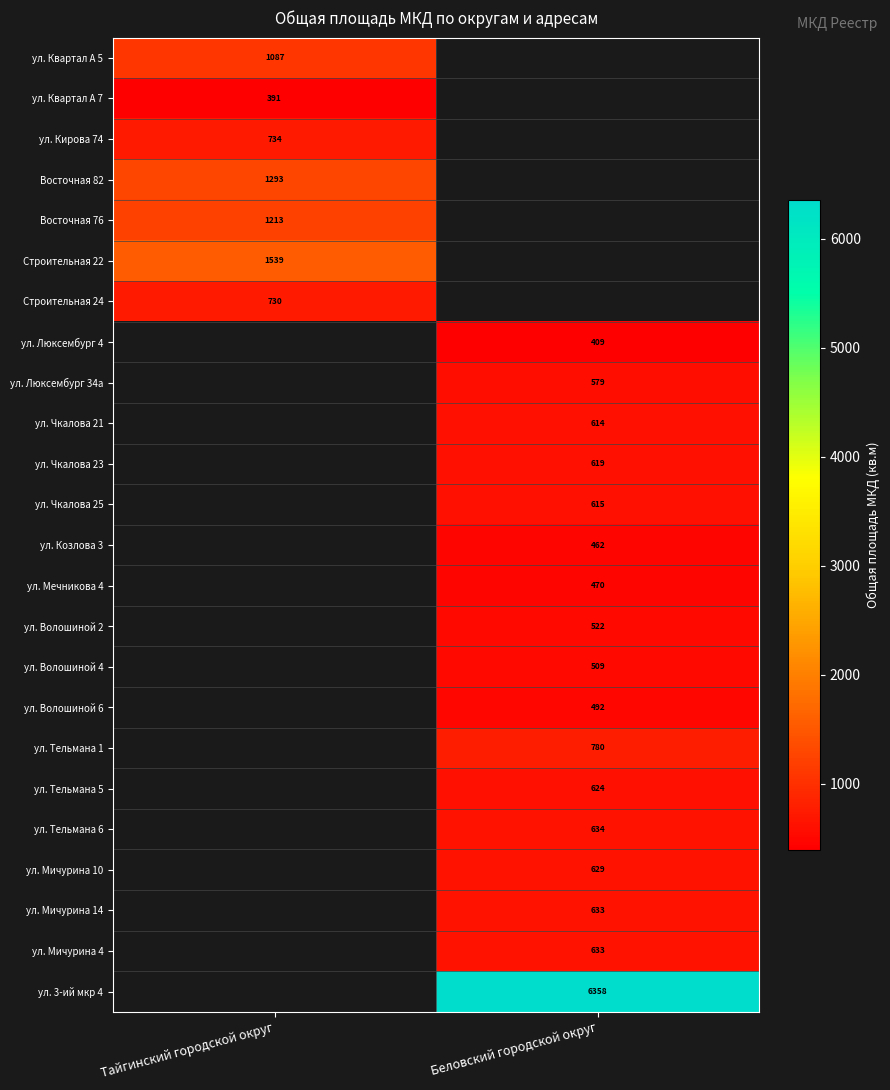

Is the value of ул. Тельмана 6 at Беловский городской округ greater than the value of ул. Мичурина 4 at Беловский городской округ?

Yes